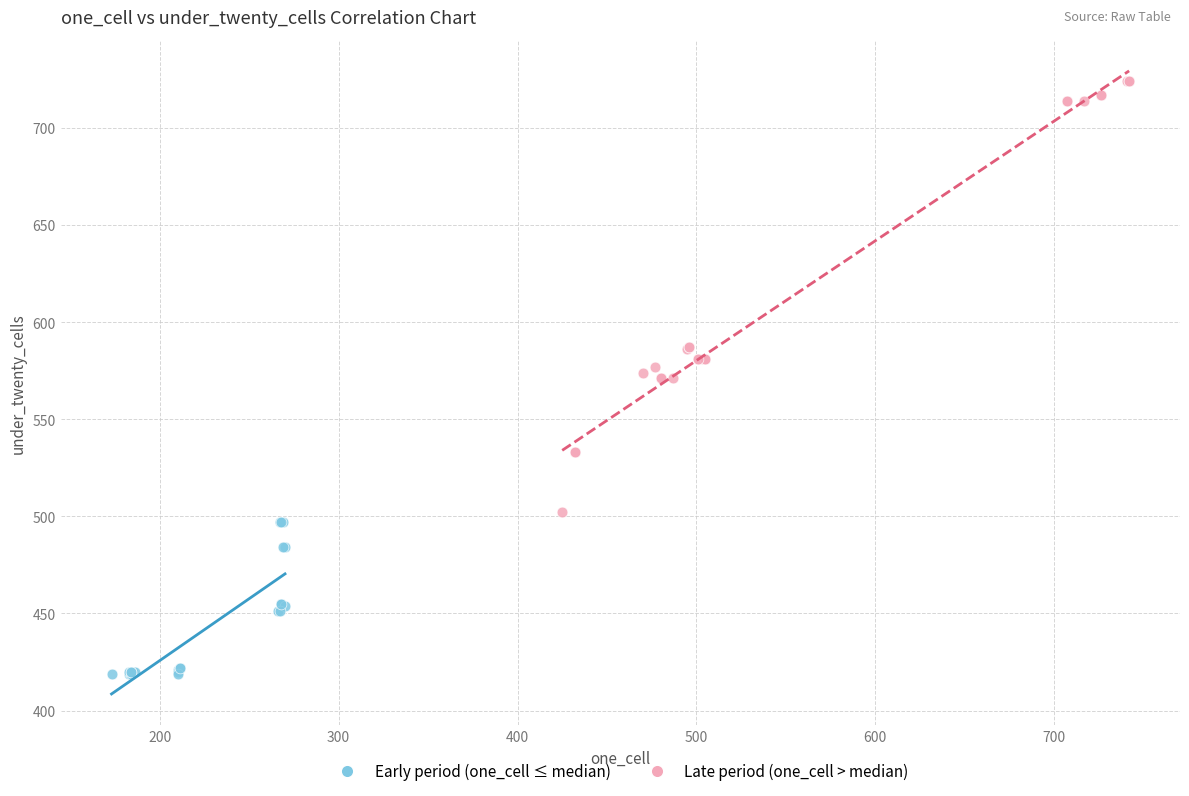

Which series contains the lowest Y value?

Early period (one_cell ≤ median)